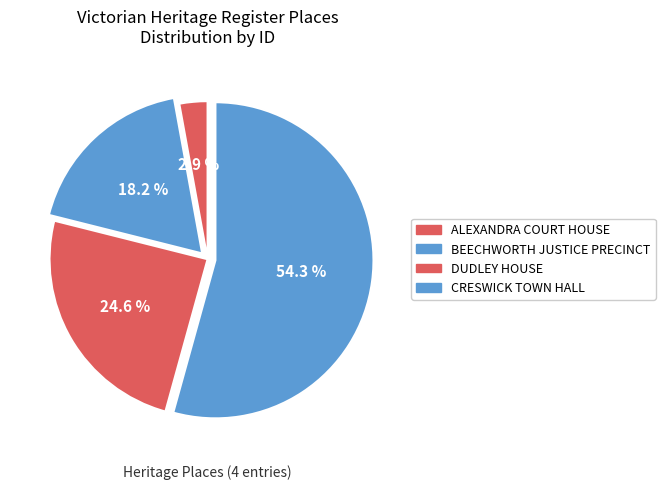

What percentage is the CRESWICK TOWN HALL slice, to the nearest percent?

54%